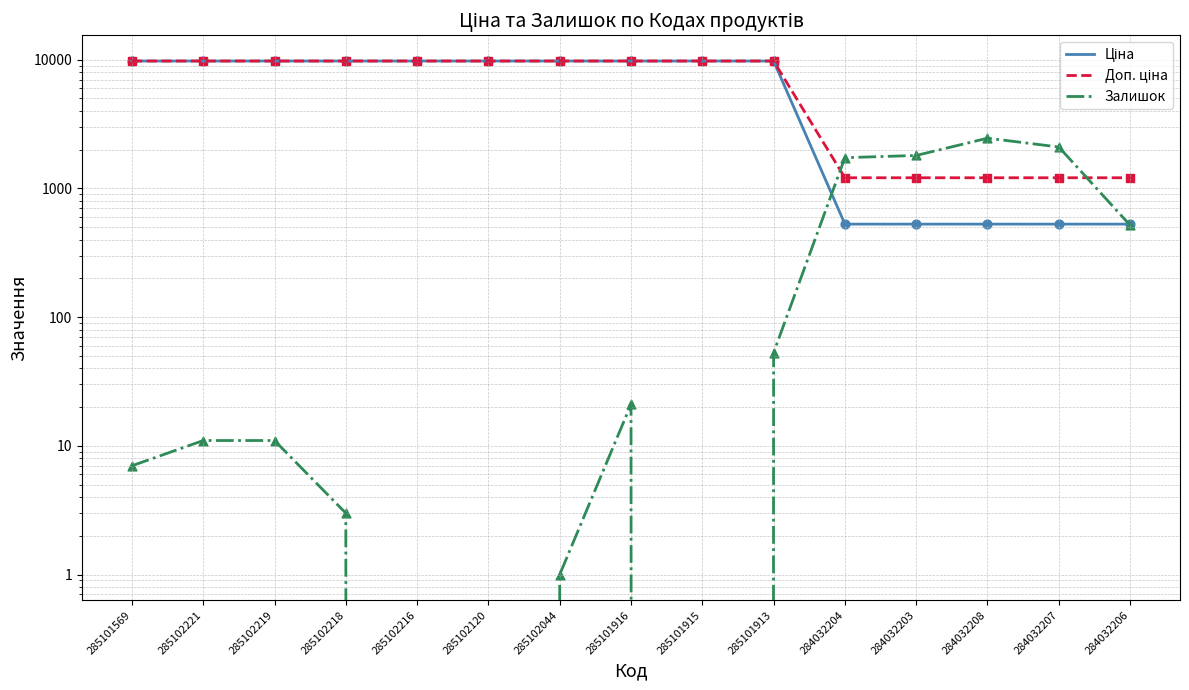

Is the value of Доп. ціна at 285102044 greater than the value of Ціна at 284032204?

Yes